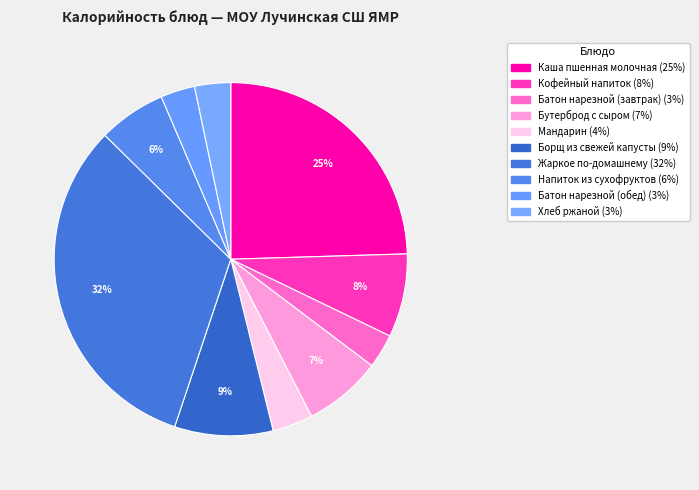

How many slices are in this pie chart?

10